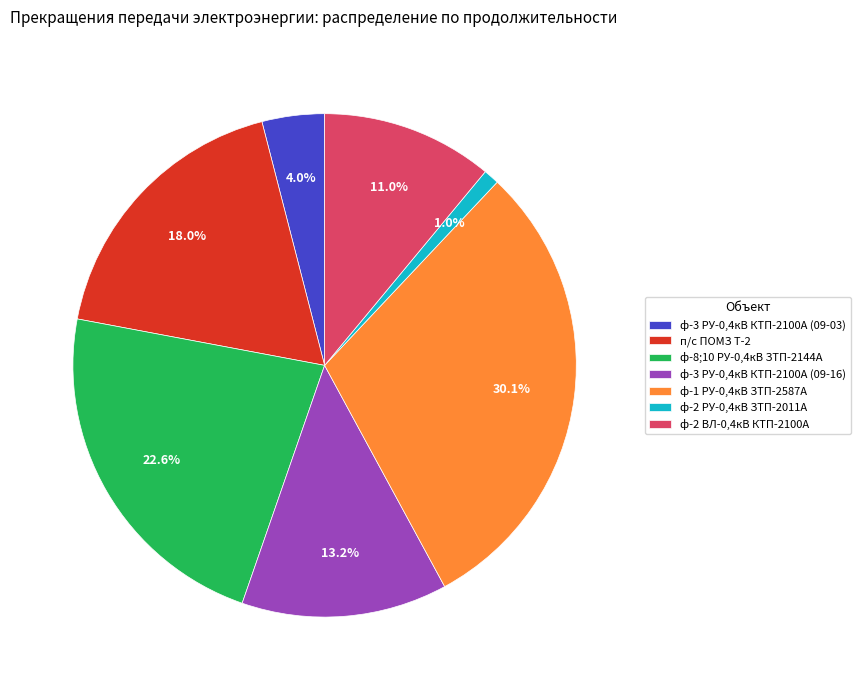

Is ф-8;10 РУ-0,4кВ ЗТП-2144А the majority of the pie?

No